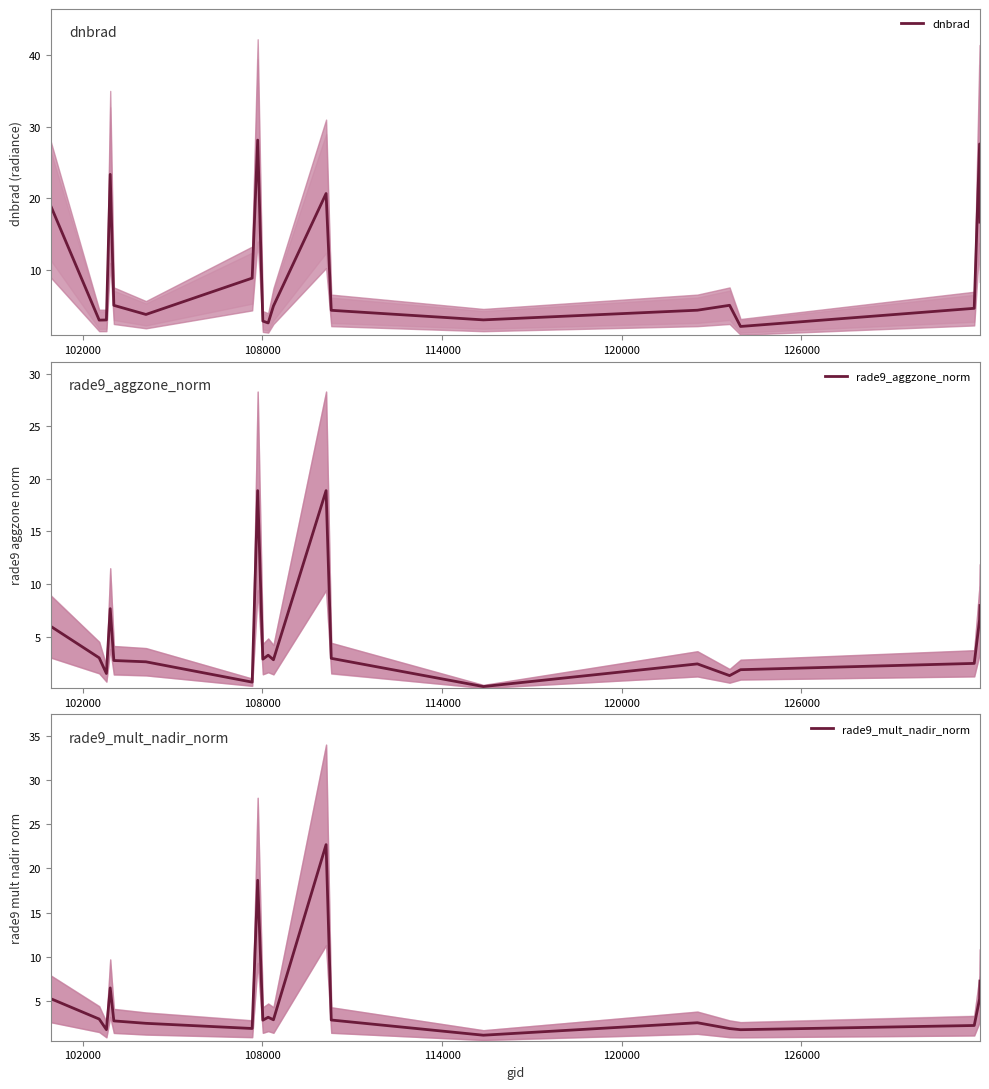

What is the lowest value of the rade9_mult_nadir_norm series?

1.1